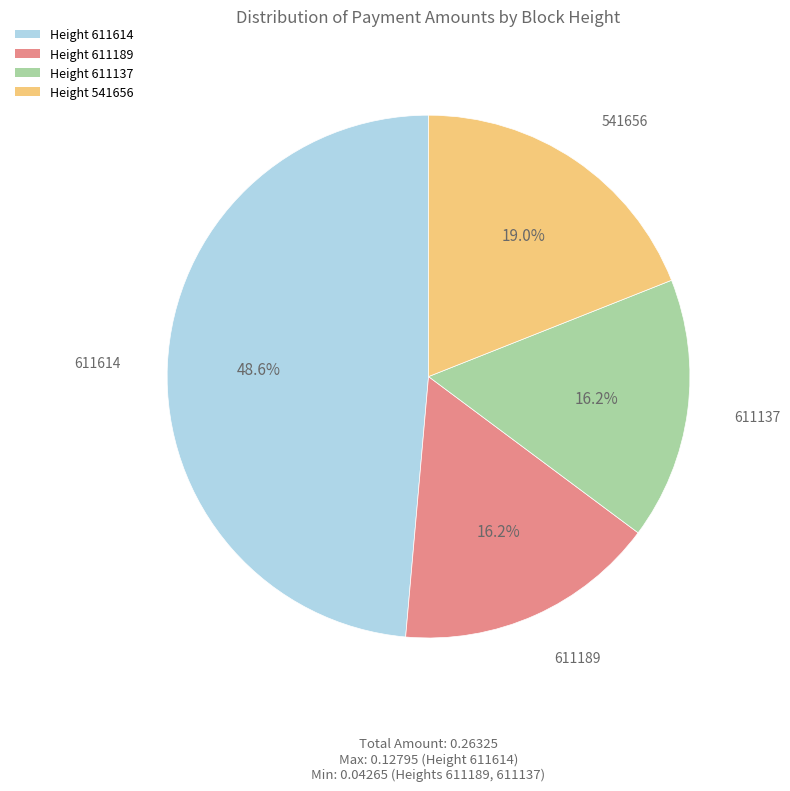

Which has a higher value, Height 611189 or Height 541656?

Height 541656